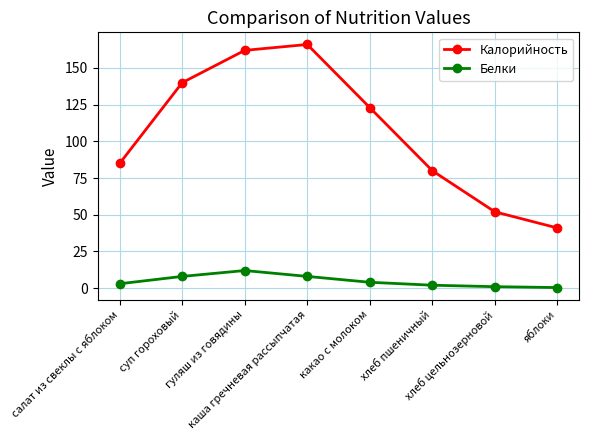

What is the minimum value for Калорийность?

41.0